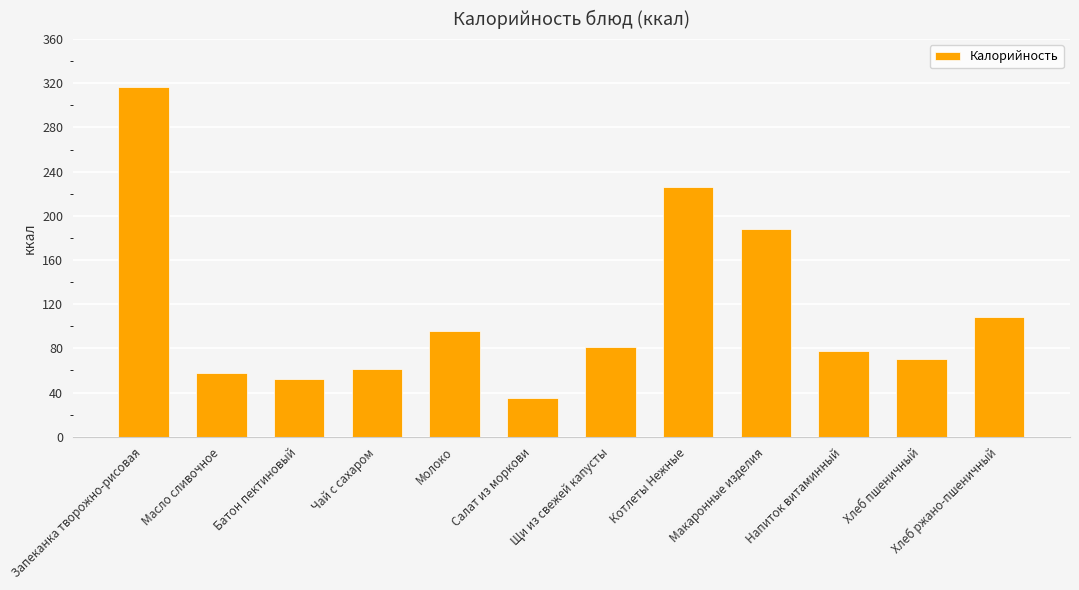

At which category does the chart reach its peak across all series?

Запеканка творожно-рисовая